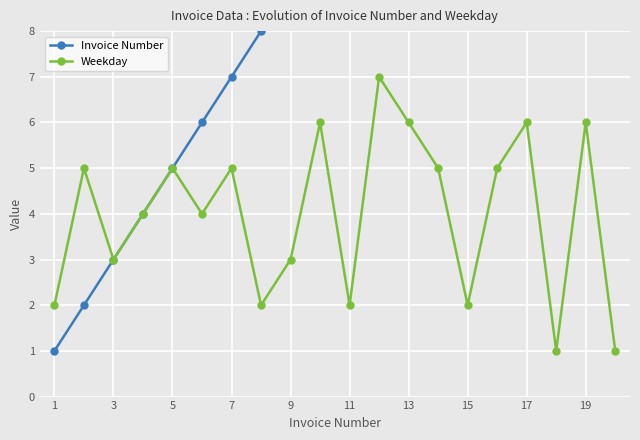

How many interior local valleys does the Weekday series have?

6